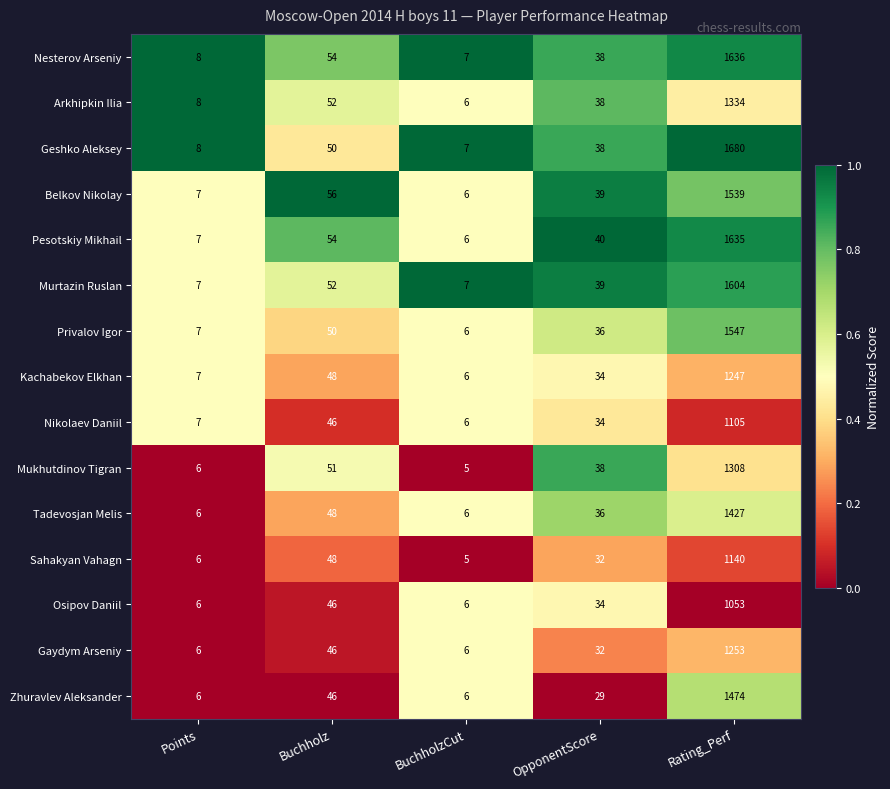

Which series changed the most between OpponentScore and Rating_Perf?

Geshko Aleksey